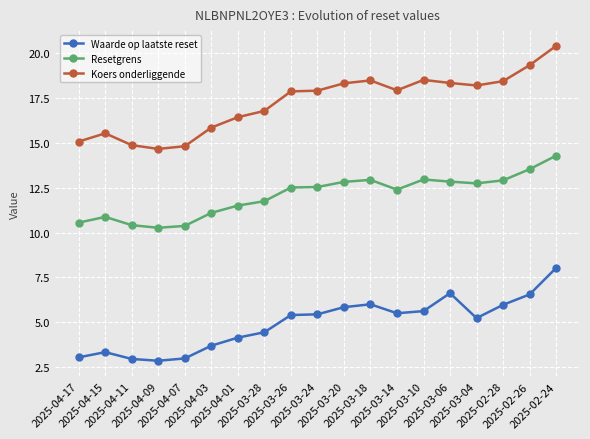

What is the approximate value of Resetgrens at 2025-02-28?

12.9